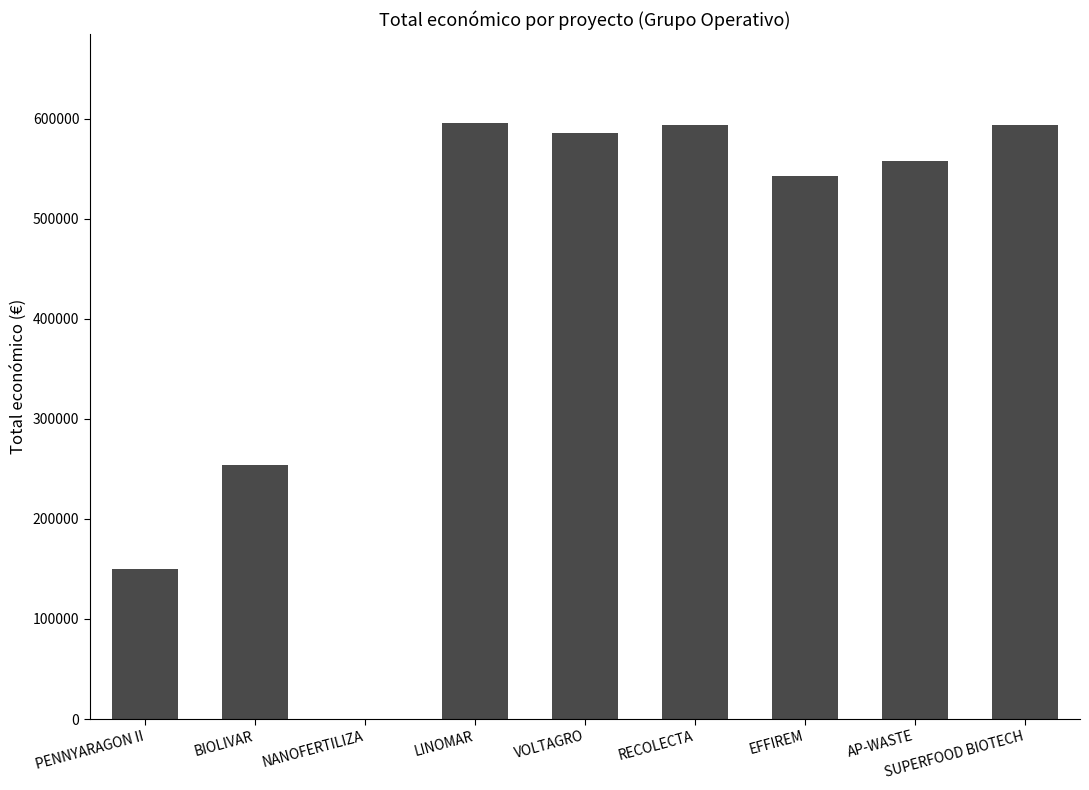

What is the change in value from BIOLIVAR to VOLTAGRO?

+331965